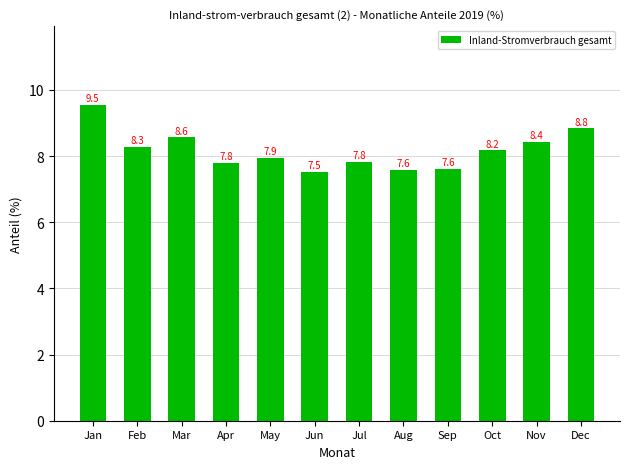

Reading left to right, list all the values displayed in this chart.

Jan=9.5	Feb=8.3	Mar=8.6	Apr=7.8	May=7.9	Jun=7.5	Jul=7.8	Aug=7.6	Sep=7.6	Oct=8.2	Nov=8.4	Dec=8.8